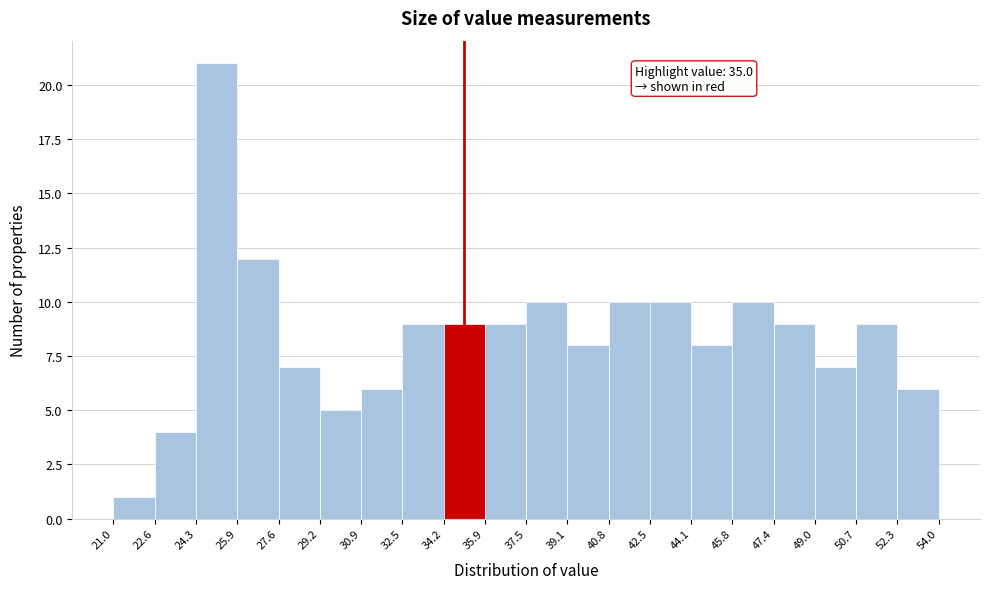

Over which range of the x-axis is the bar tallest?

24.3 to 25.9